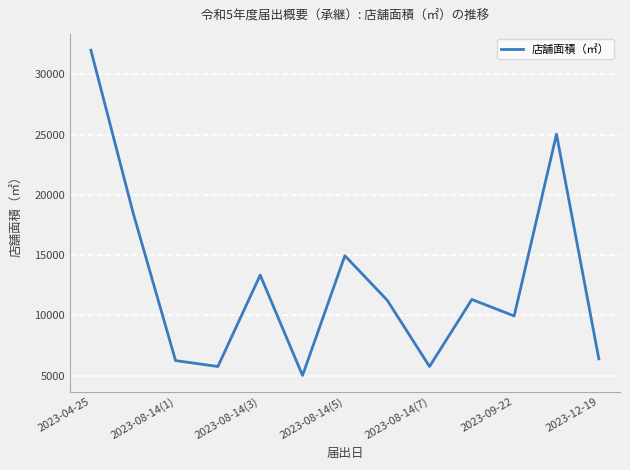

What is the maximum value shown in the chart?

32000